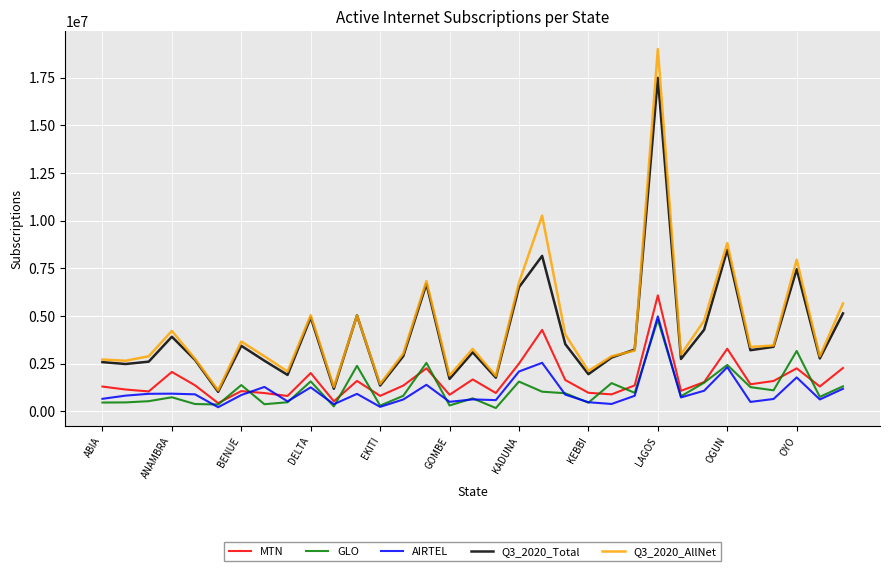

How many categories are shown in the chart?

33